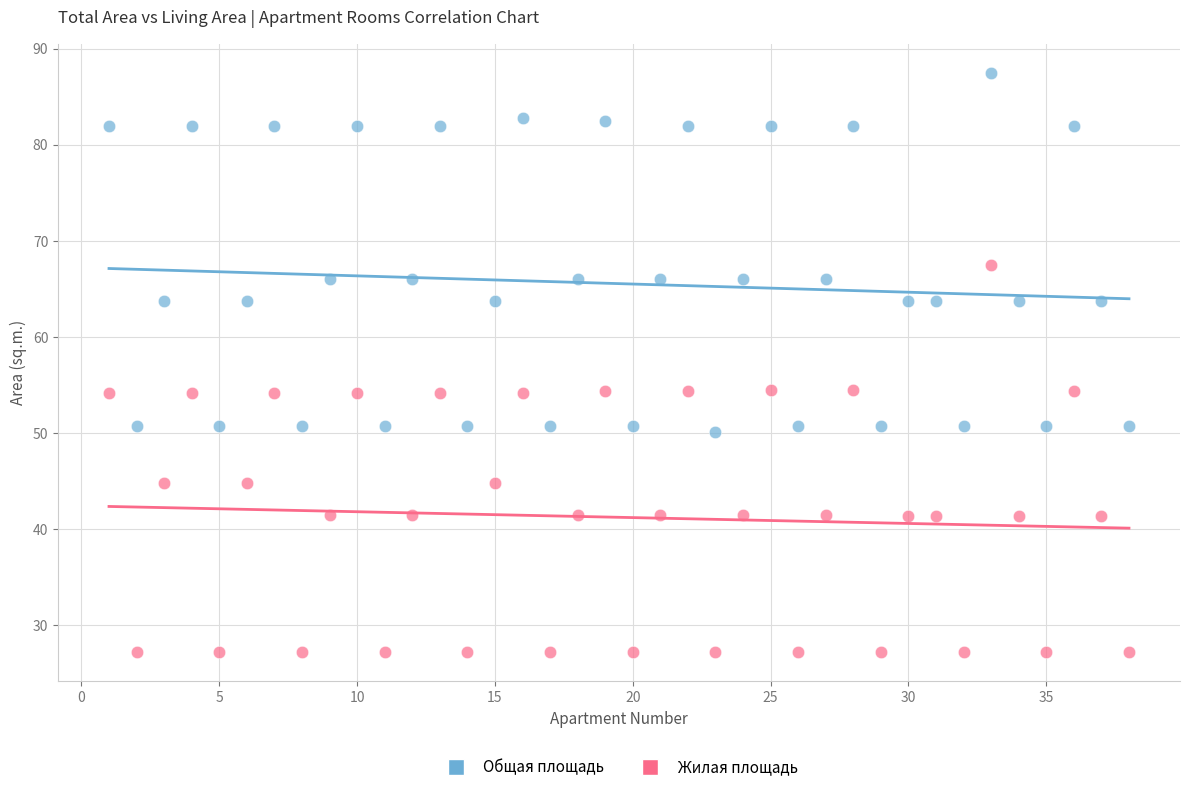

Which series reaches the minimum Y coordinate?

Жилая площадь